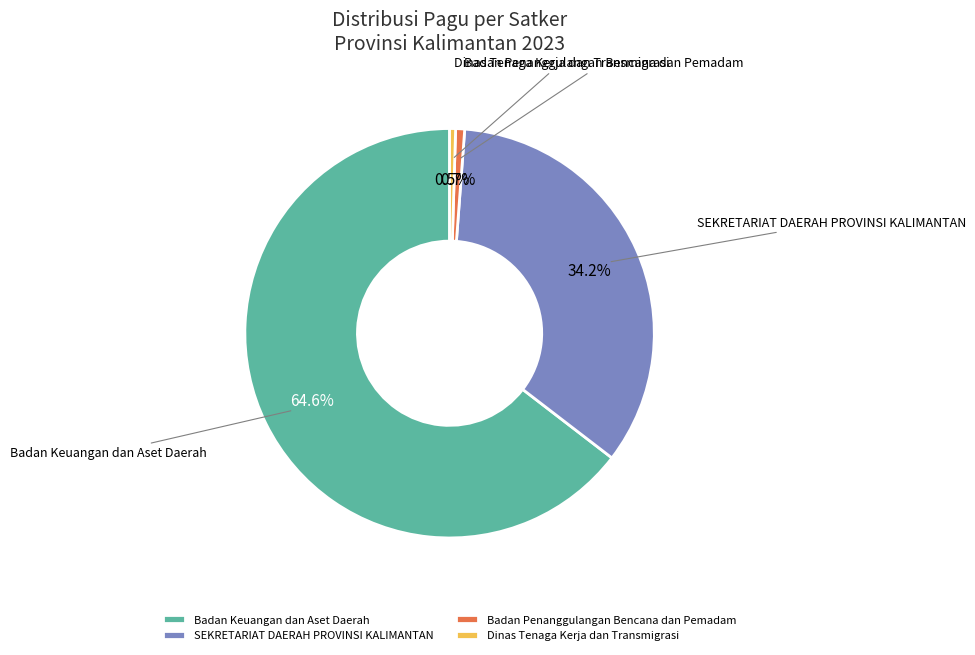

What percentage is NOT represented by Badan Keuangan dan Aset Daerah?

35.4%